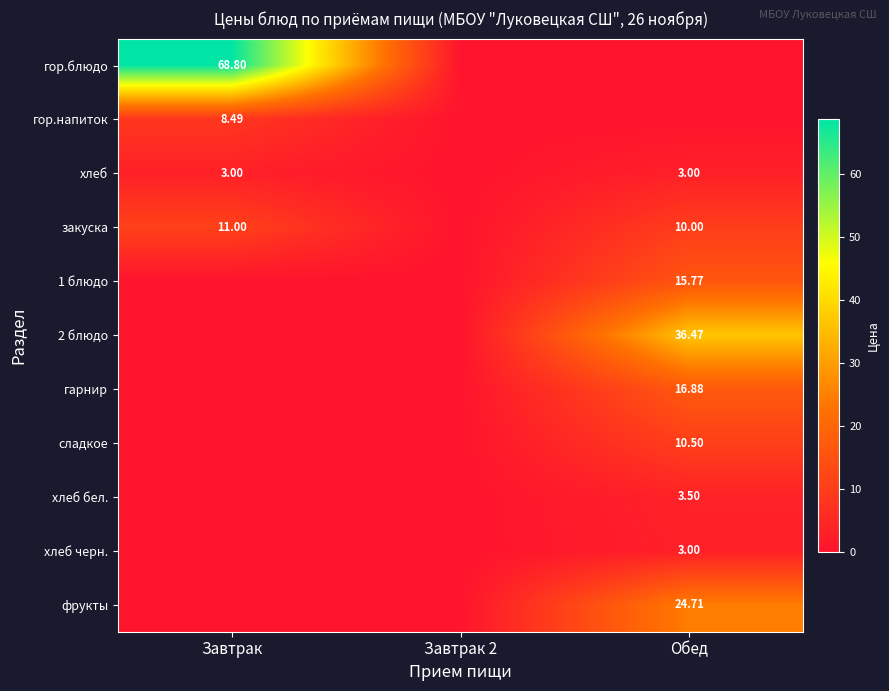

What is the sum of all 2 блюдо values?

36.5